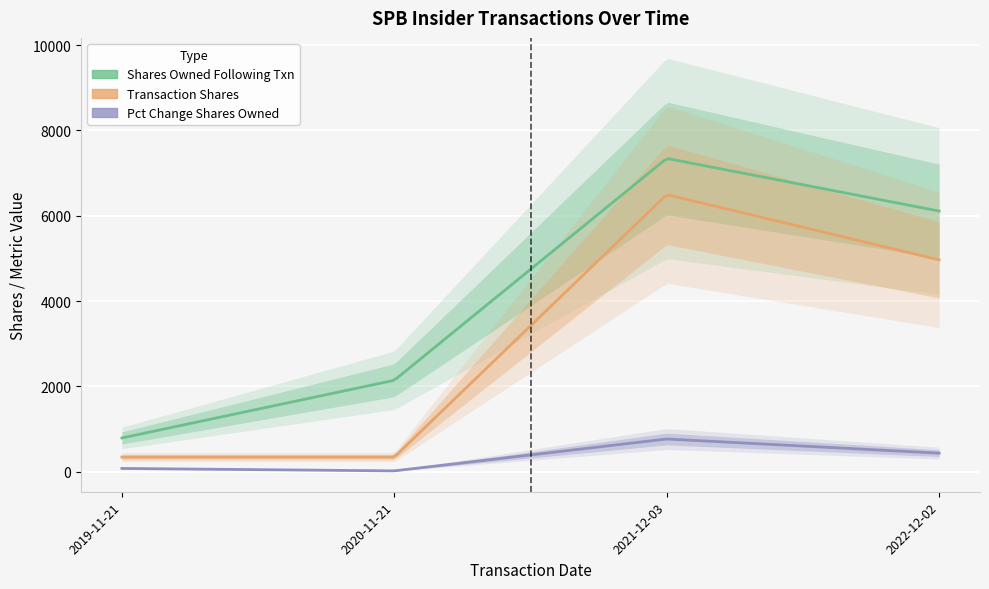

Which category has the lowest value in the transactionShares series?

2019-11-21